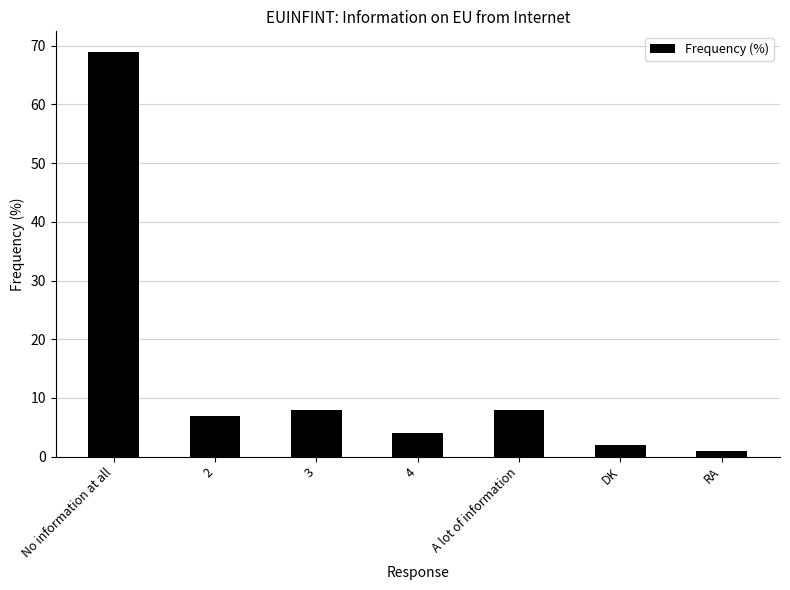

What is the label of the 2nd bar from the left?

2